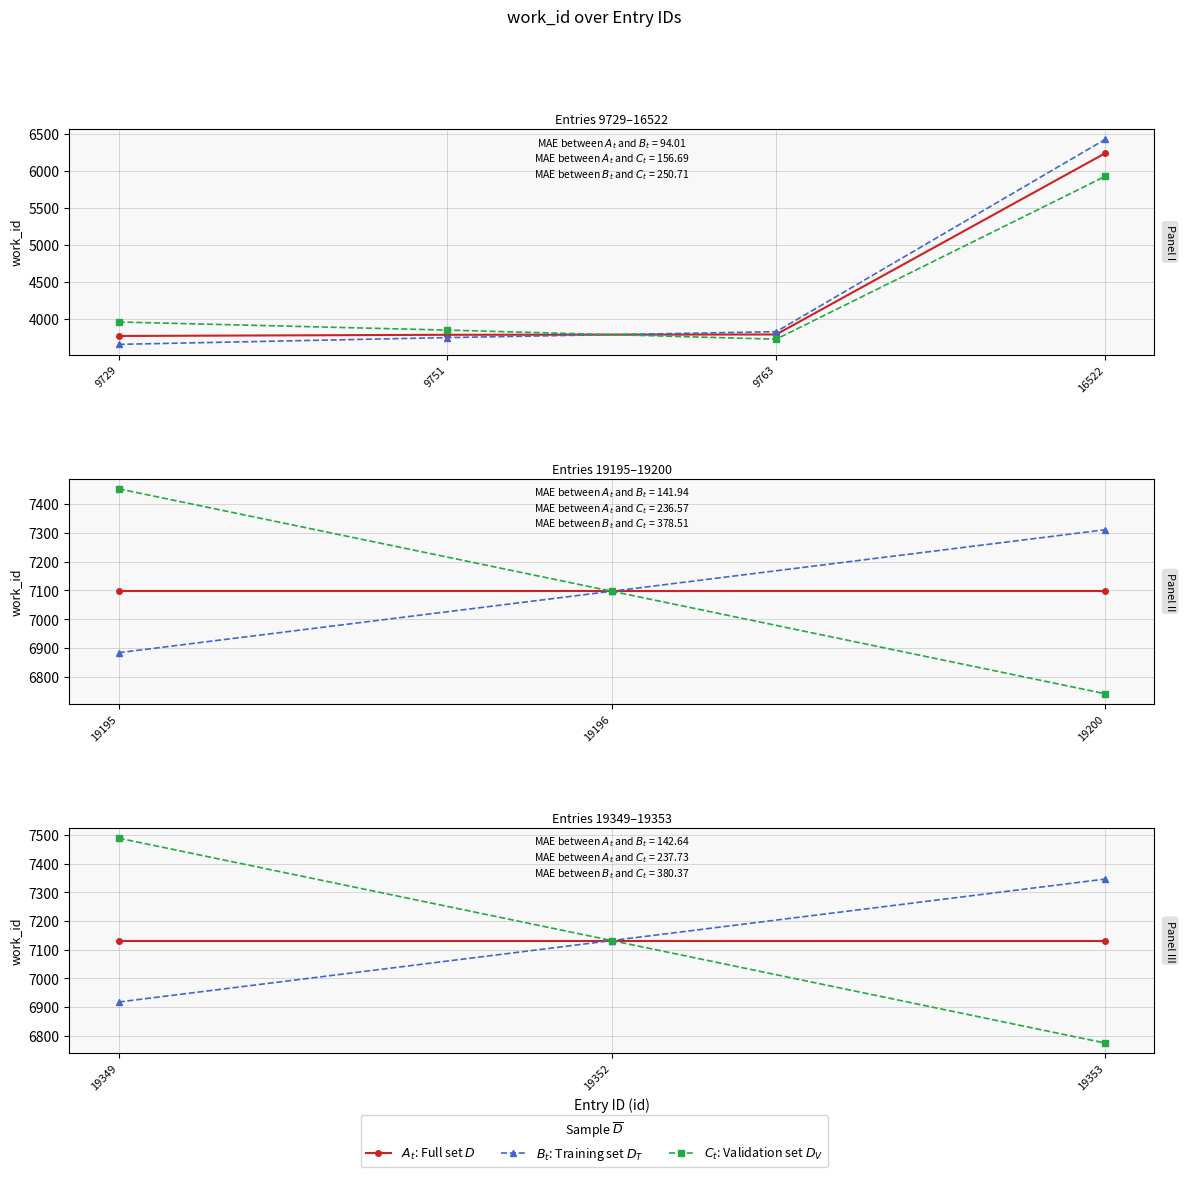

What are all the series names shown in the legend?

$A_t$: Full set $D$, $B_t$: Training set $D_T$, $C_t$: Validation set $D_V$